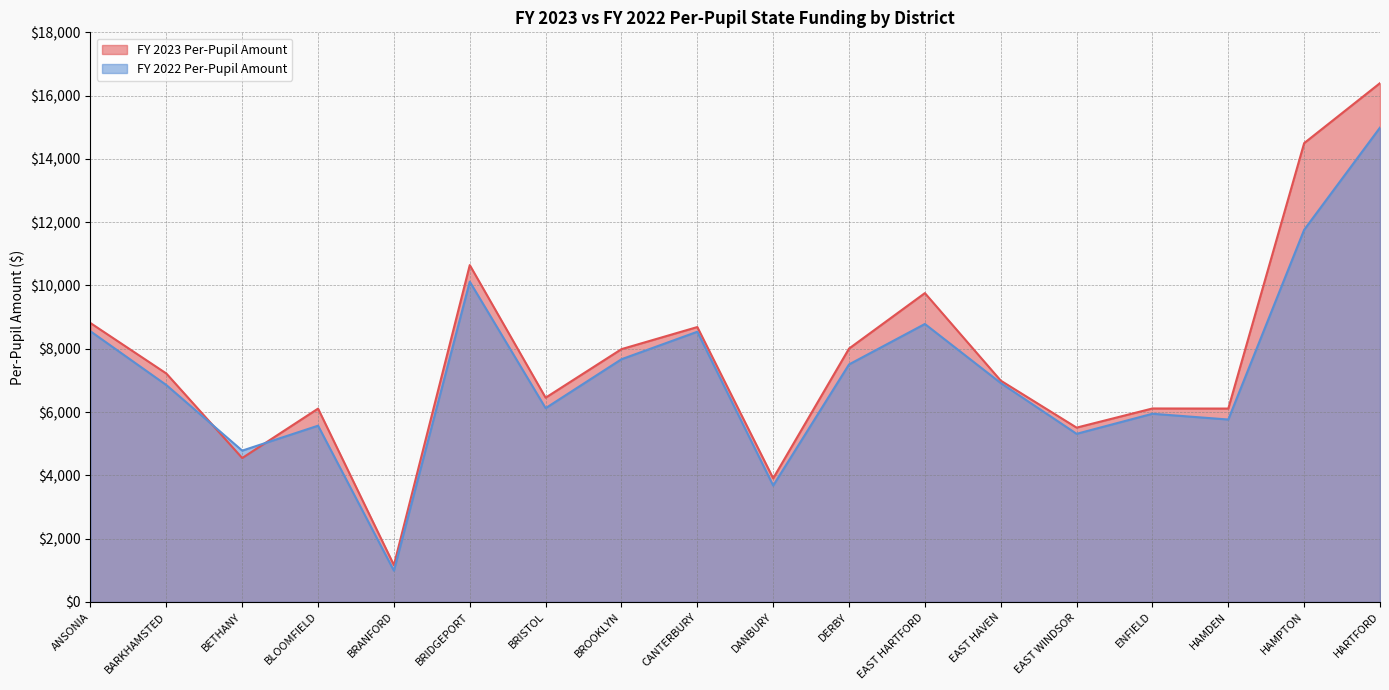

Which series changed the most between BRIDGEPORT and HAMDEN?

FY 2023 Per-Pupil Amount